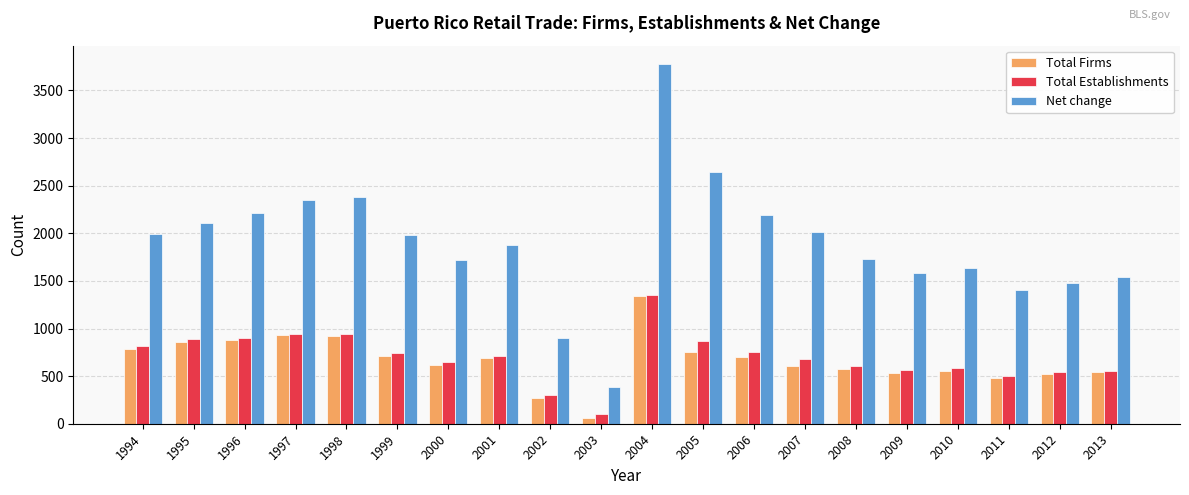

What is the difference between the maximum and second lowest values in the Total Firms series?

1064